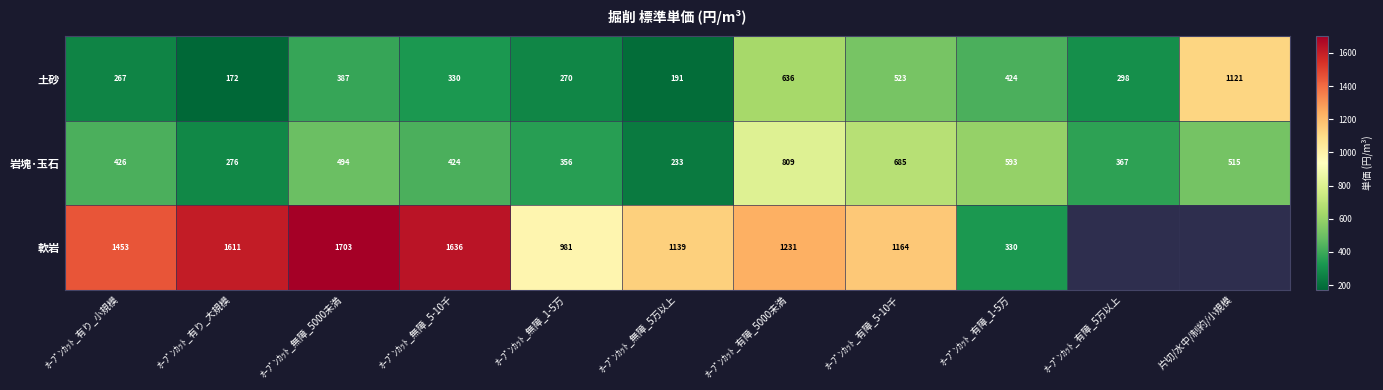

How many series are shown in this chart?

3